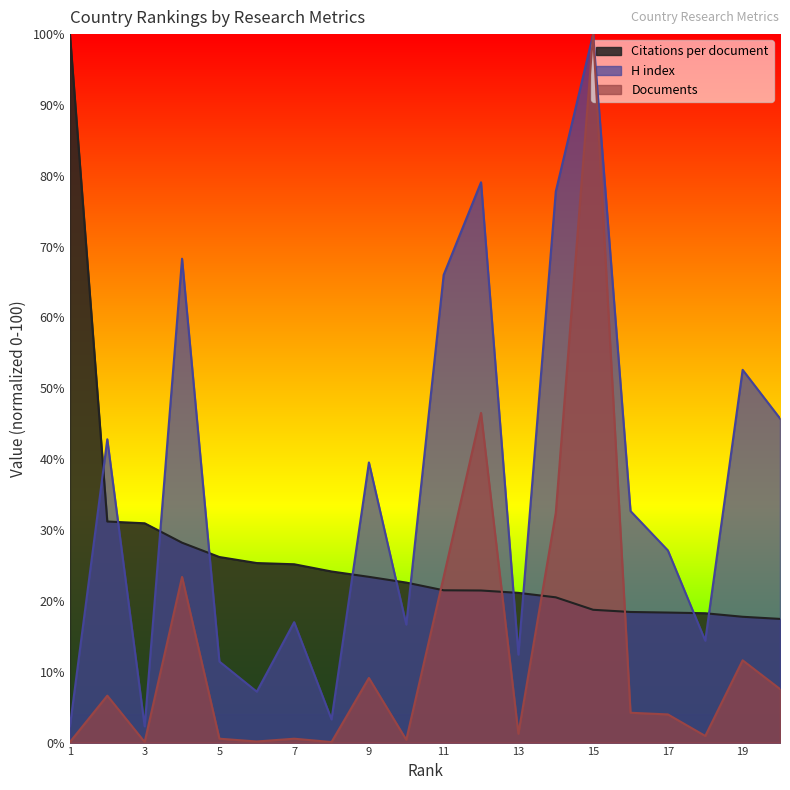

What is the greatest value displayed?

100.0